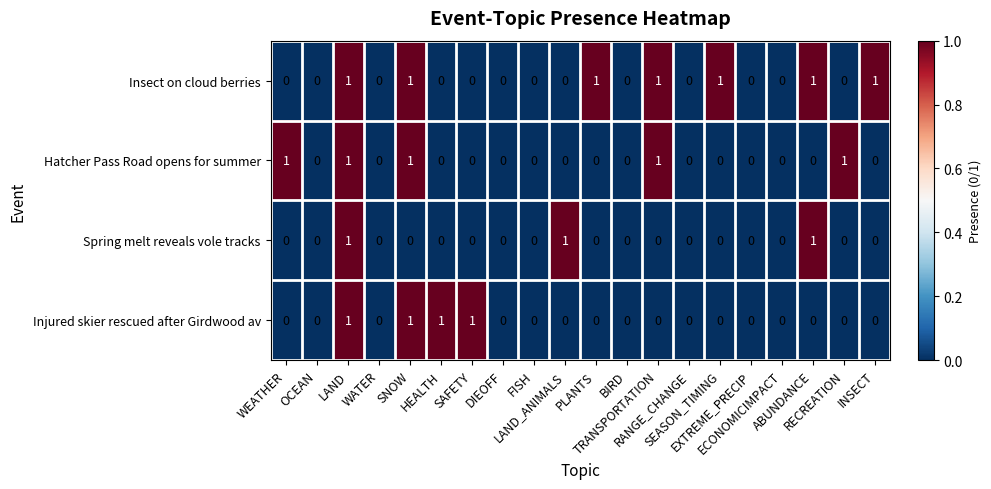

Rank the series by their average value, from lowest to highest.

Spring melt reveals vole tracks, Injured skier rescued after Girdwood av, Hatcher Pass Road opens for summer, Insect on cloud berries